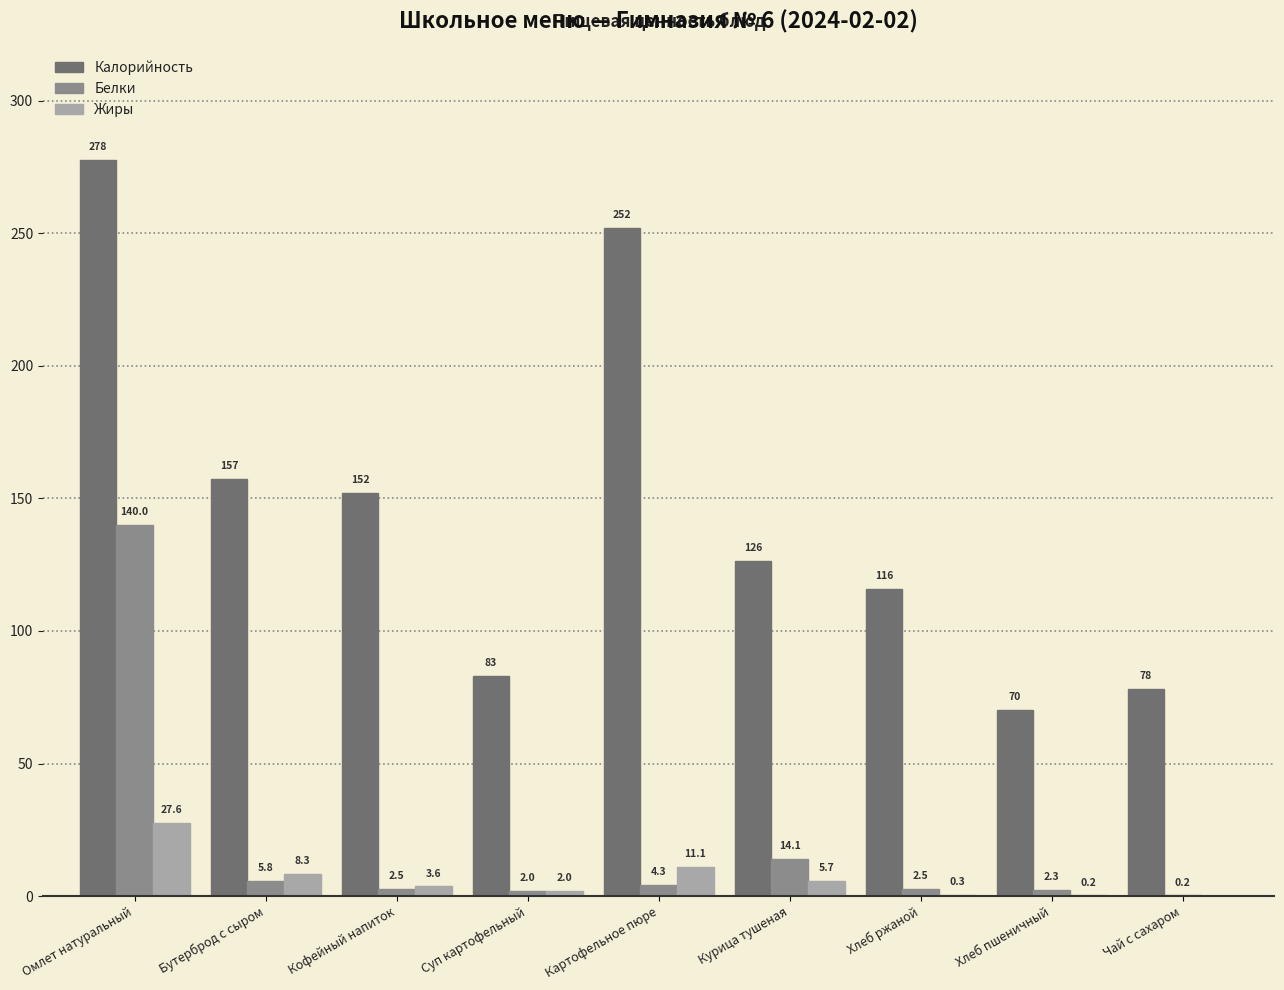

The value of Калорийность at Кофейный напиток is 273.0. True or false?

False